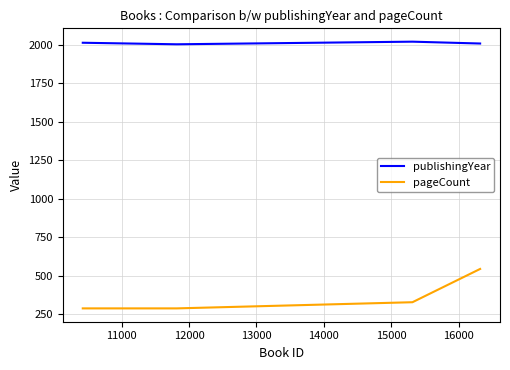

What is the average value of the pageCount series?

362